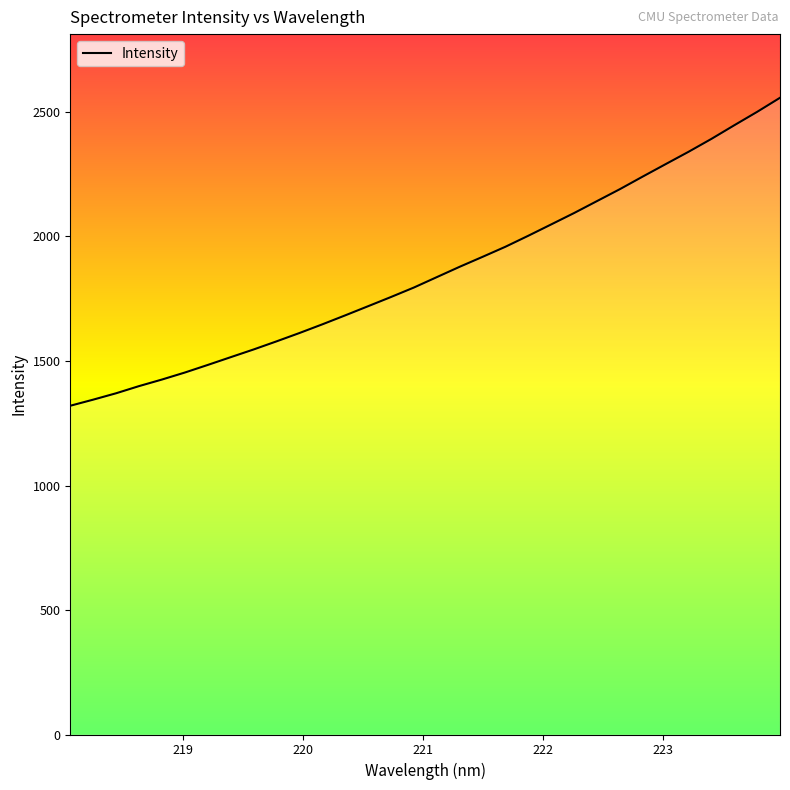

What is the difference between the maximum and minimum values?

1236.8